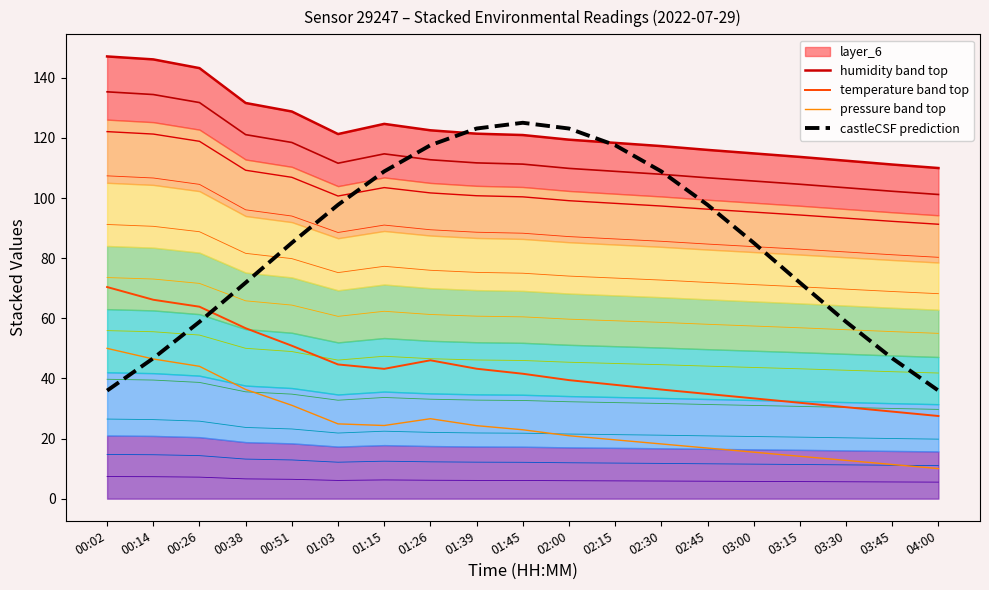

Which category has the highest value in the castleCSF prediction series?

01:45